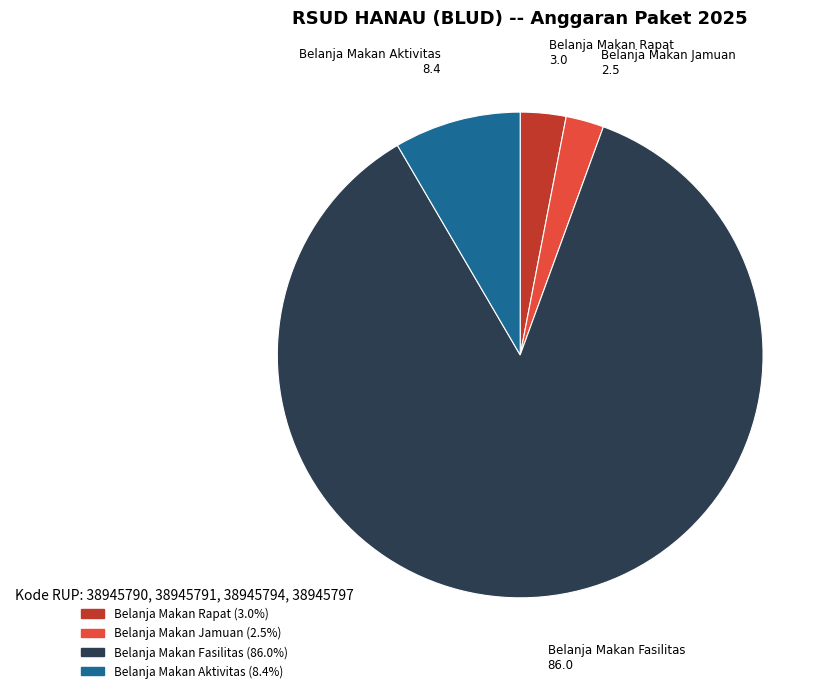

How many slices are in this pie chart?

4